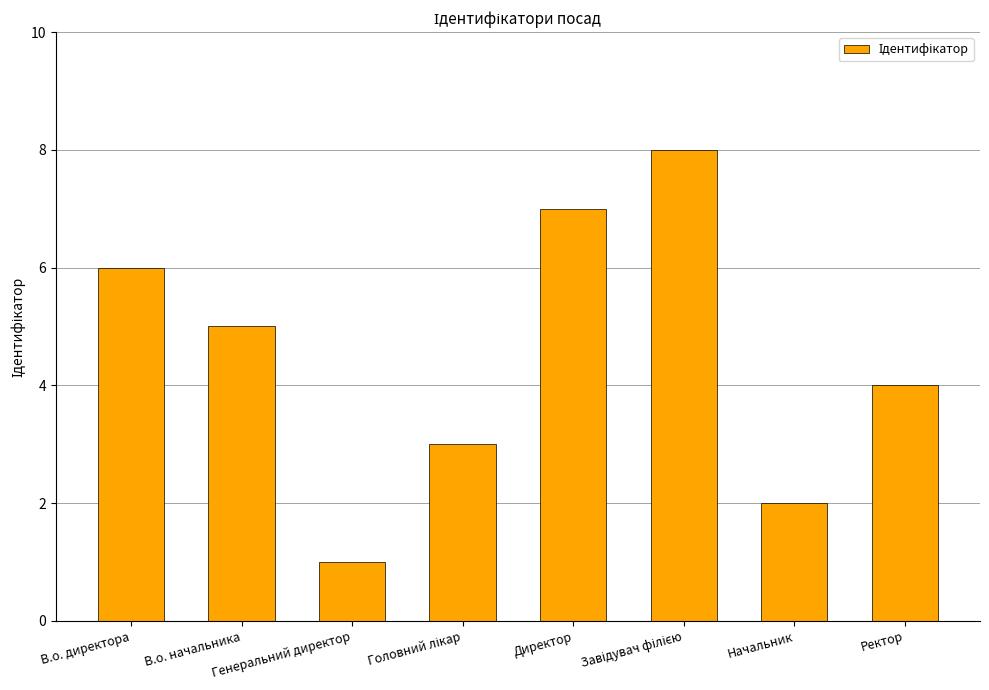

What is the difference between the maximum and minimum values?

7